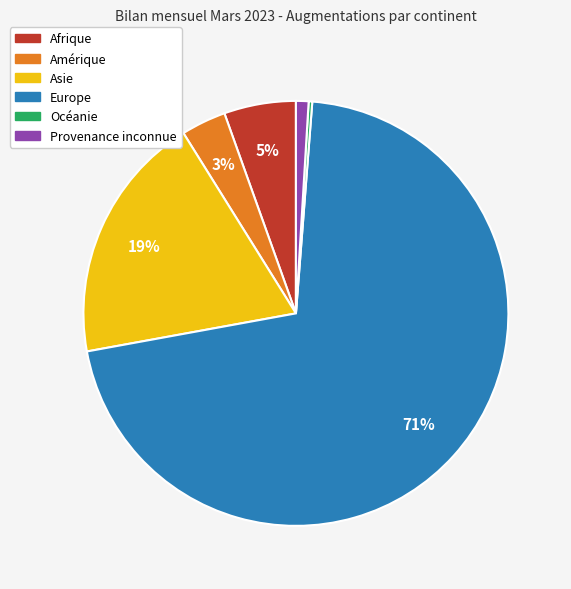

To the nearest percent, what is the average slice percentage?

17%